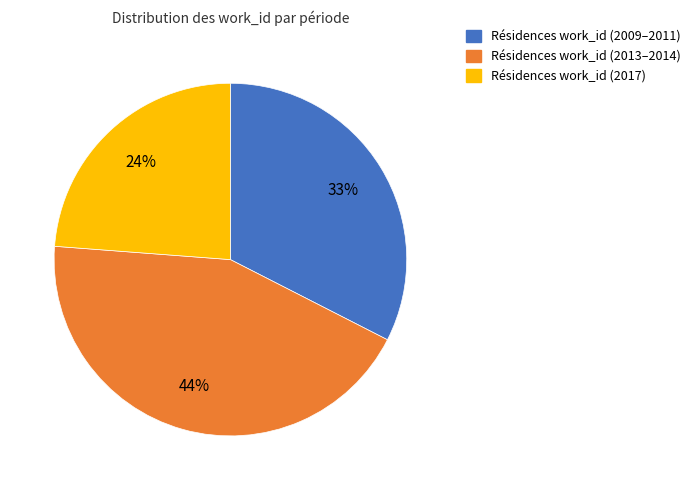

Is there any slice that represents more than half of the pie?

No